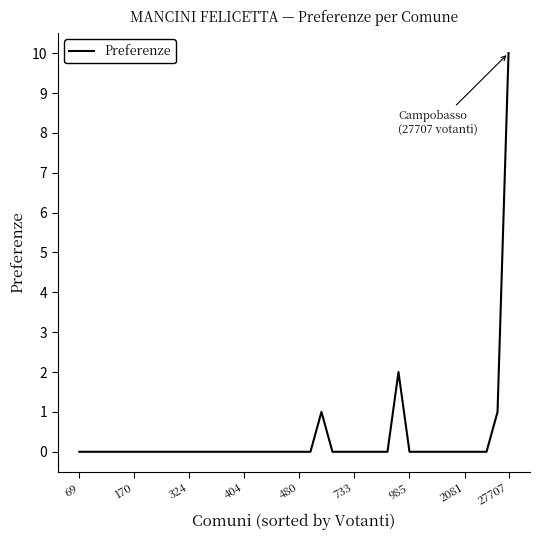

What is the maximum value shown in the chart?

10